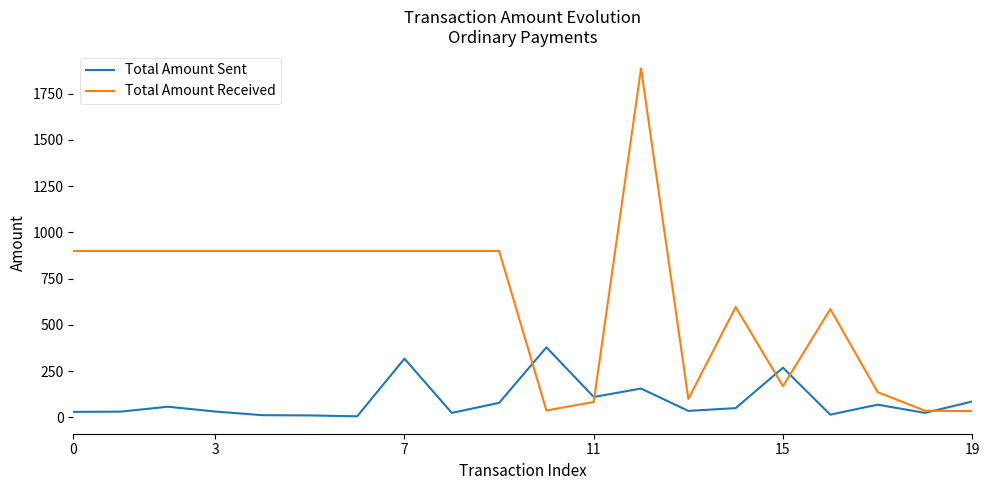

True or false: Total Amount Received and Total Amount Sent intersect in this chart.

True